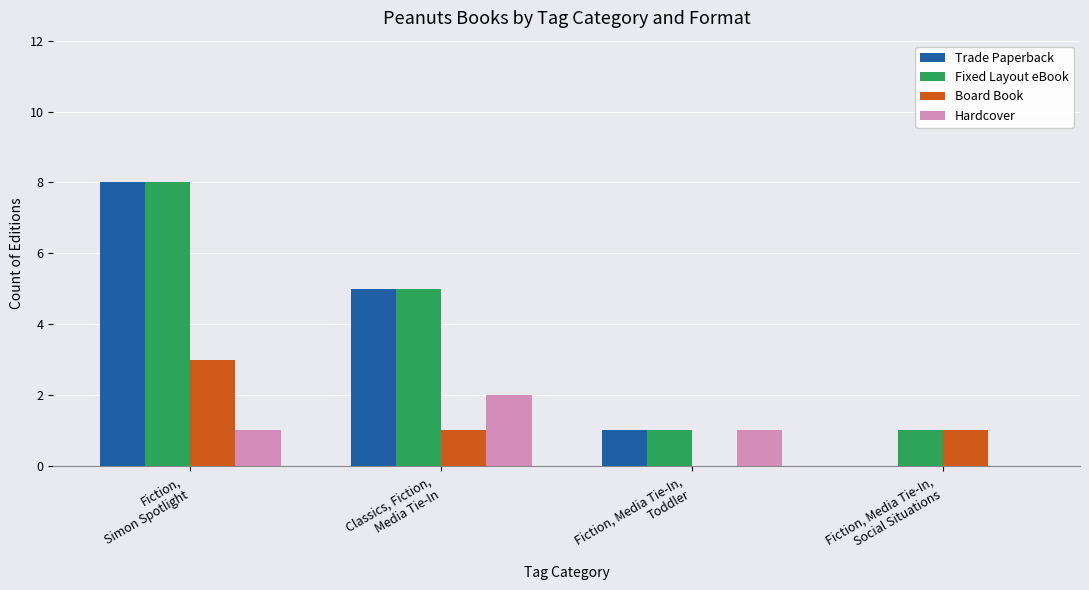

How many groups of bars are there?

4